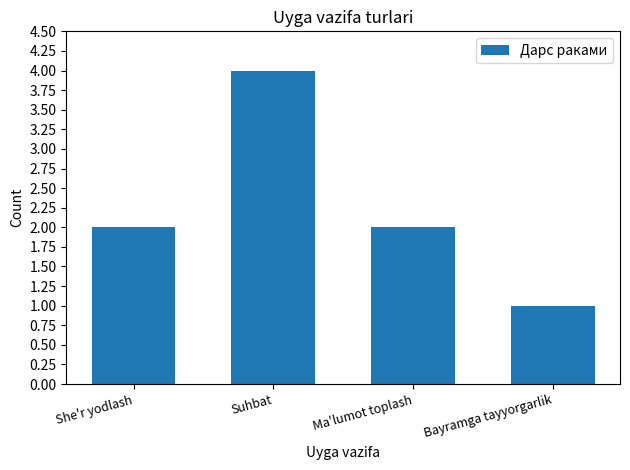

How many data points does each series have?

4